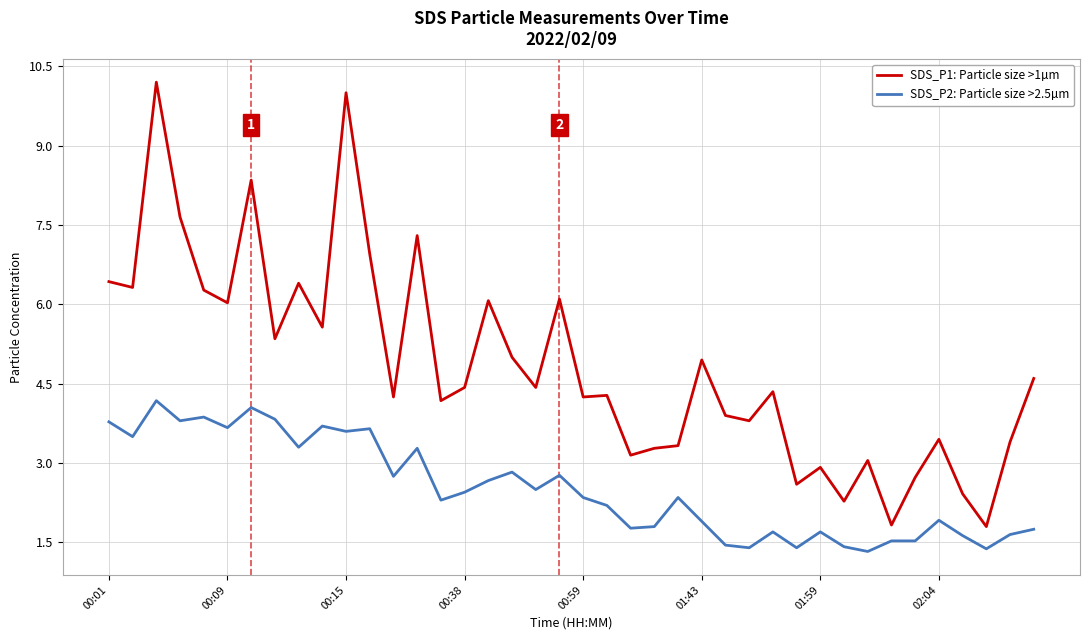

True or false: SDS_P2: Particle size >2.5µm and SDS_P1: Particle size >1µm intersect in this chart.

False